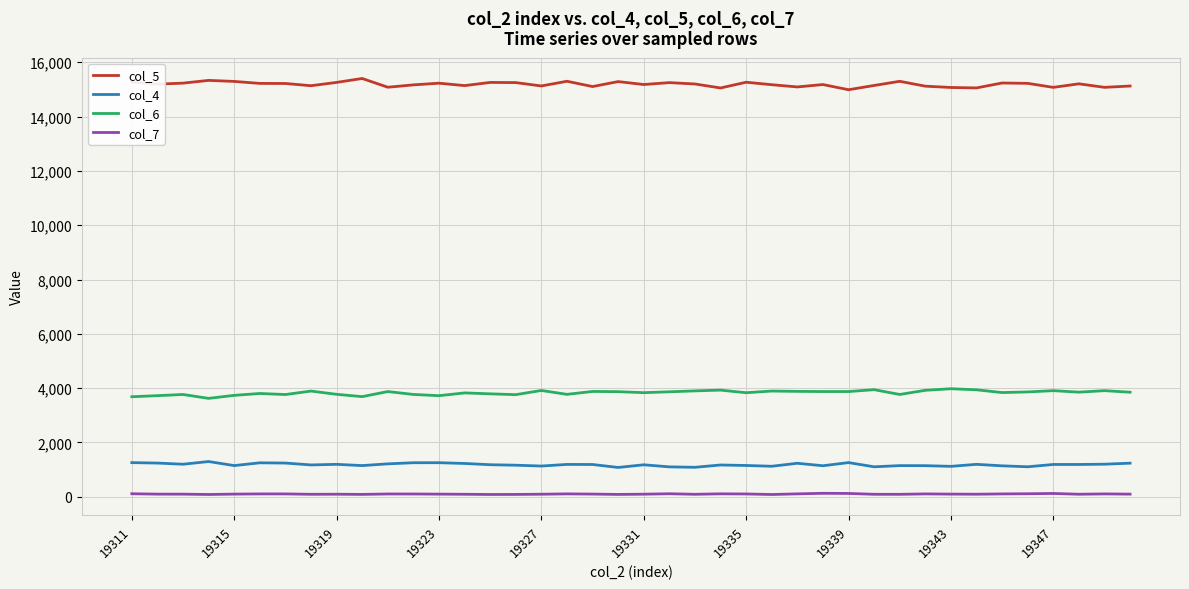

Which series has the largest total across all categories?

col_5